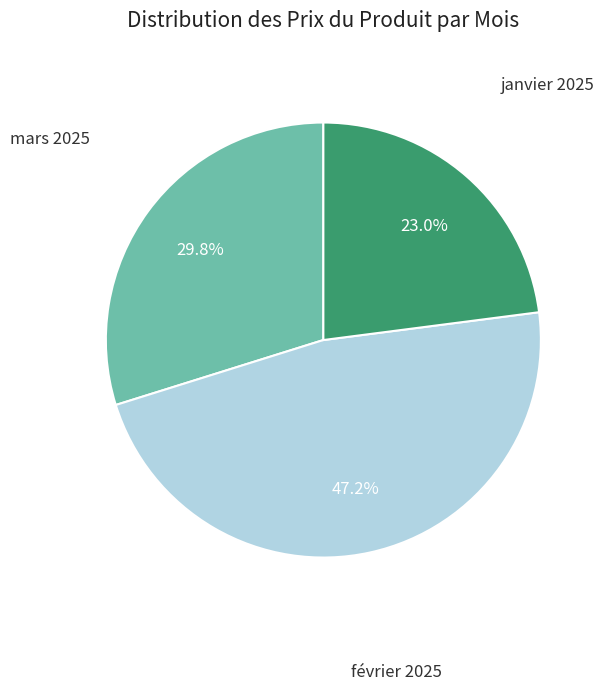

Which category has the smallest portion of the pie?

janvier 2025